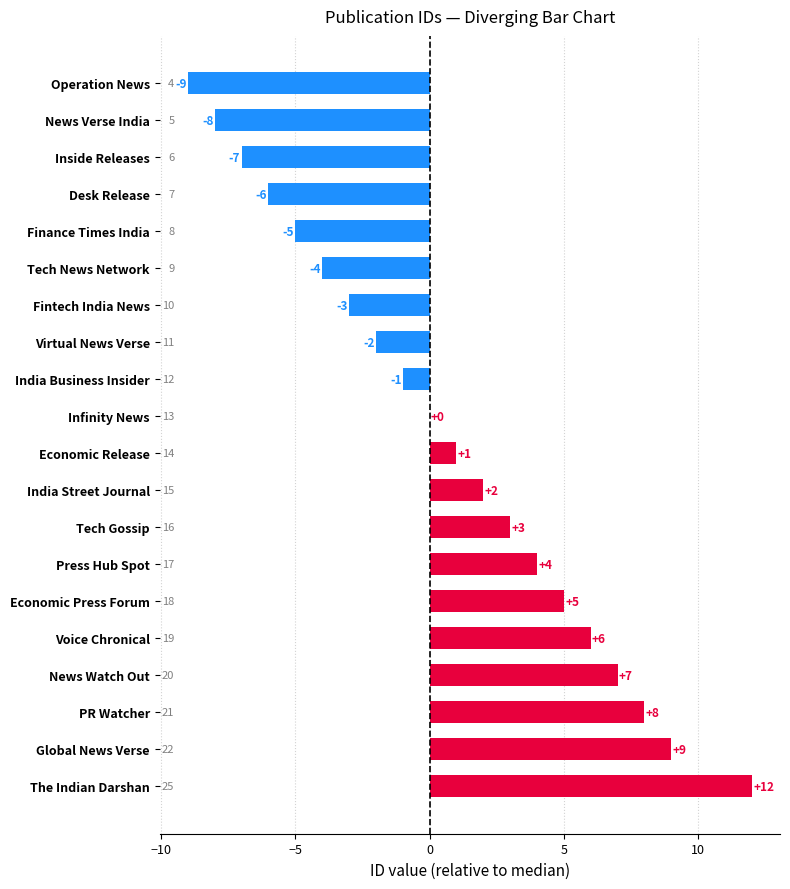

Where does the data first go above 1?

India Street Journal